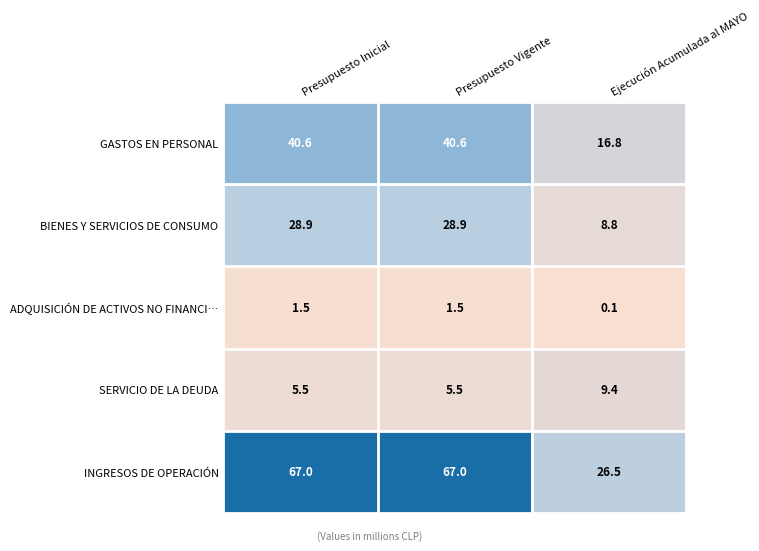

What is the maximum value for ADQUISICIÓN DE ACTIVOS NO FINANCI…?

1.5